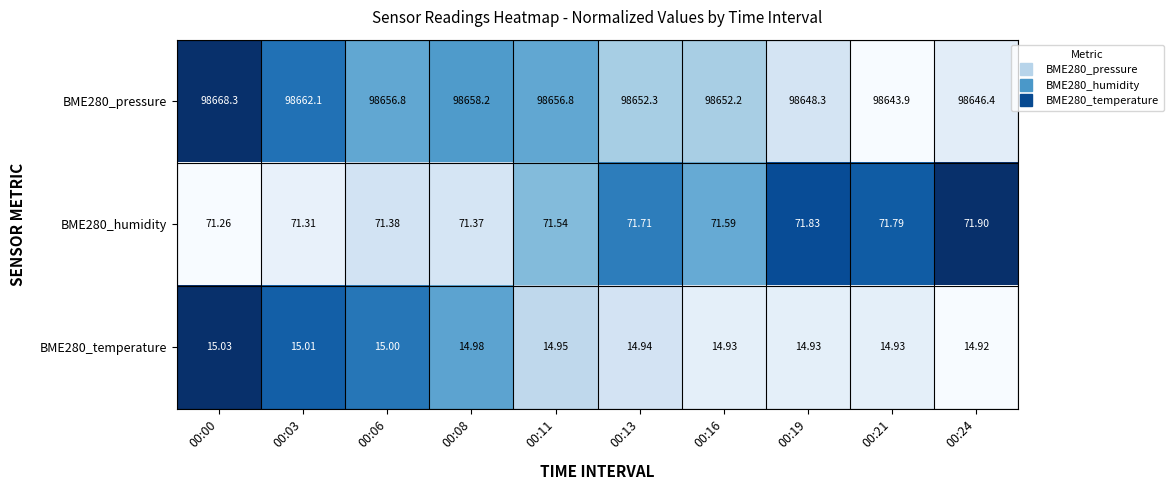

Is the value of BME280_pressure at 00:06 greater than the value of BME280_humidity at 00:19?

Yes